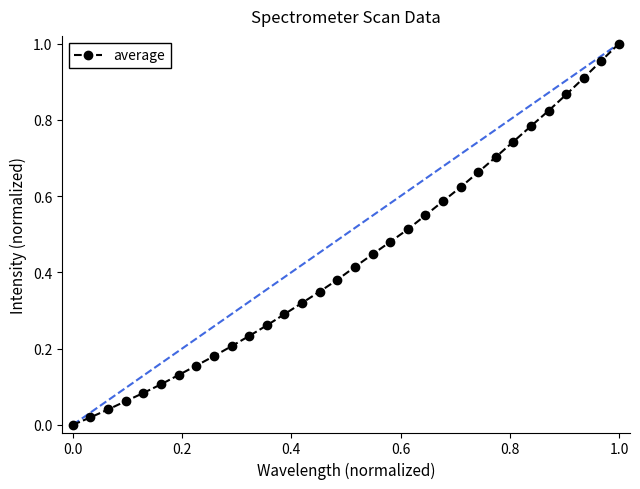

What is the sum of all values?

13.9